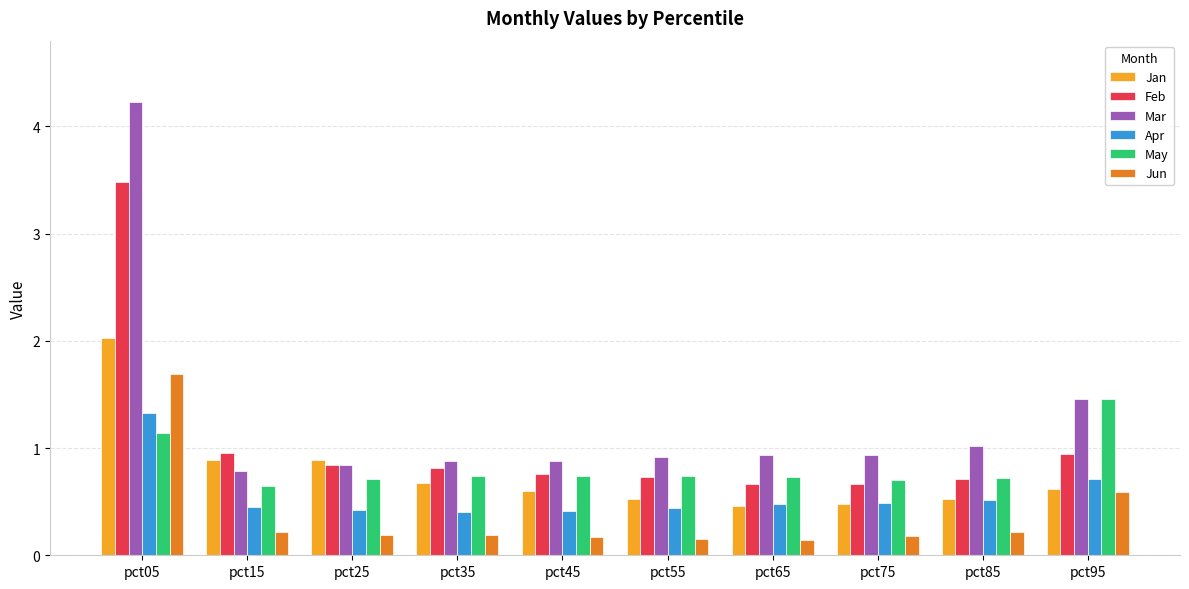

What is the maximum value for Feb?

3.5